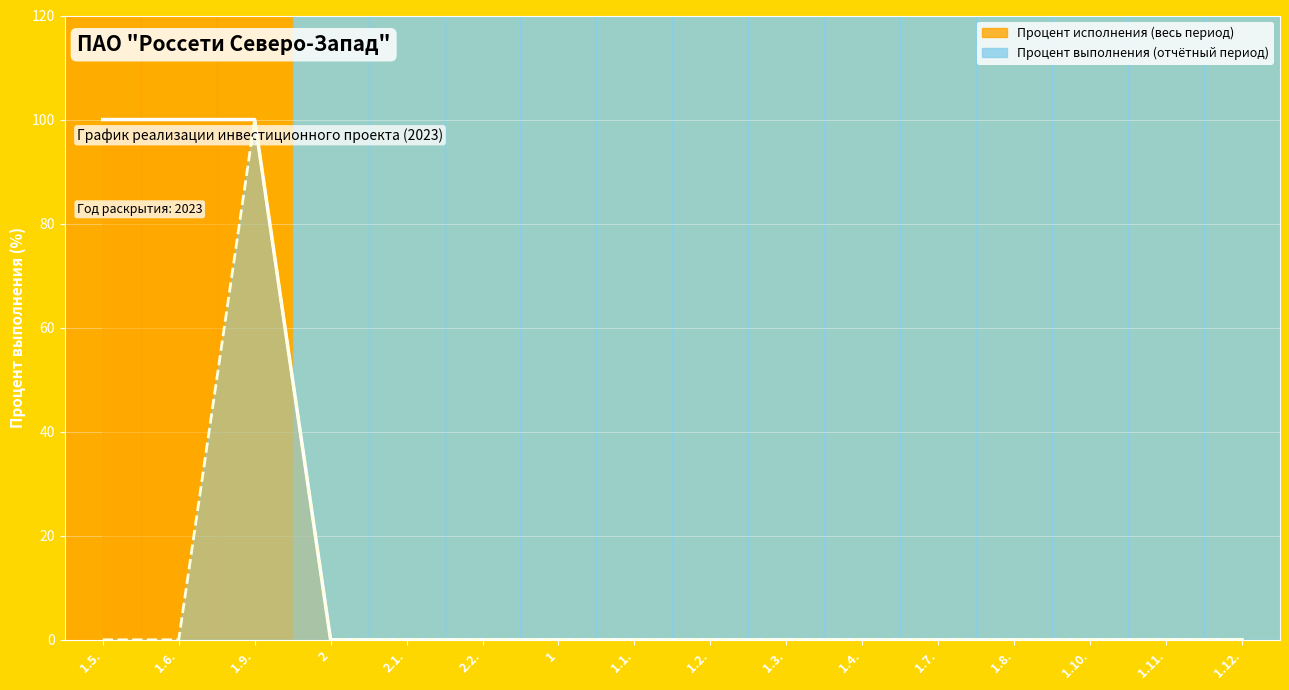

Between 1.9. and 2, which series saw the biggest shift?

Процент исполнения (весь период)